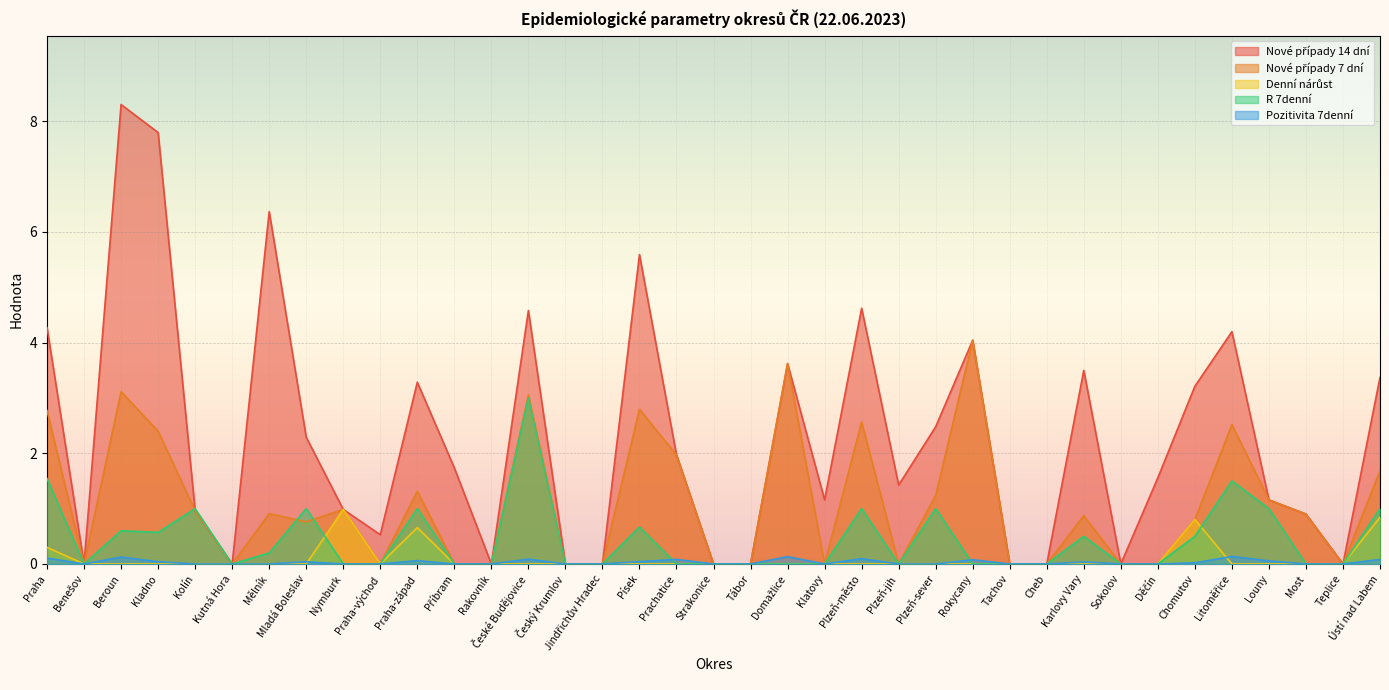

How many interior local valleys does the R 7denní series have?

4